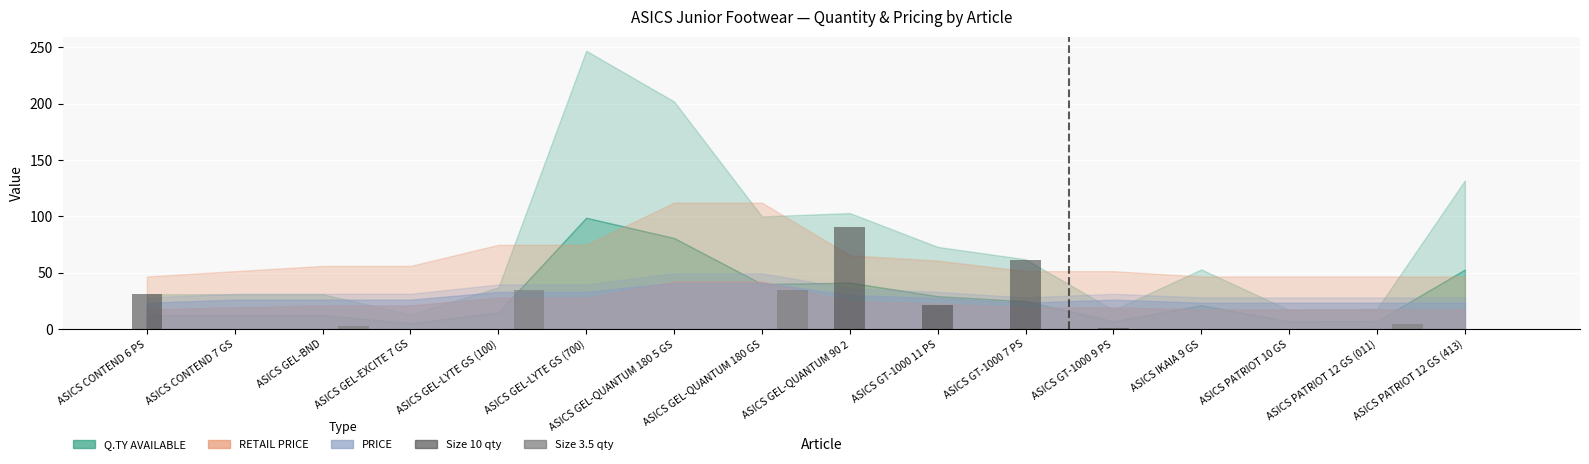

At which label does Size 10 qty reach its peak?

ASICS GEL-QUANTUM 90 2